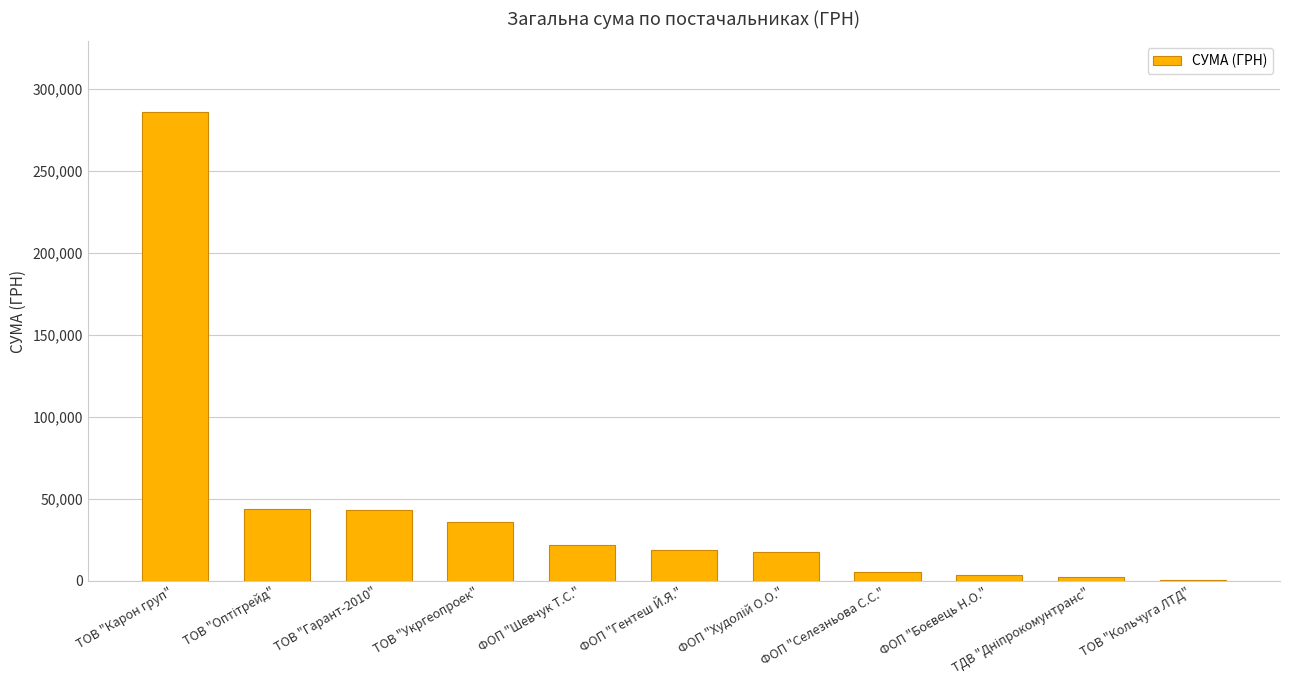

What is the sum of the values at ТОВ "Укргеопроек" and ТОВ "Карон груп"?

321979.3